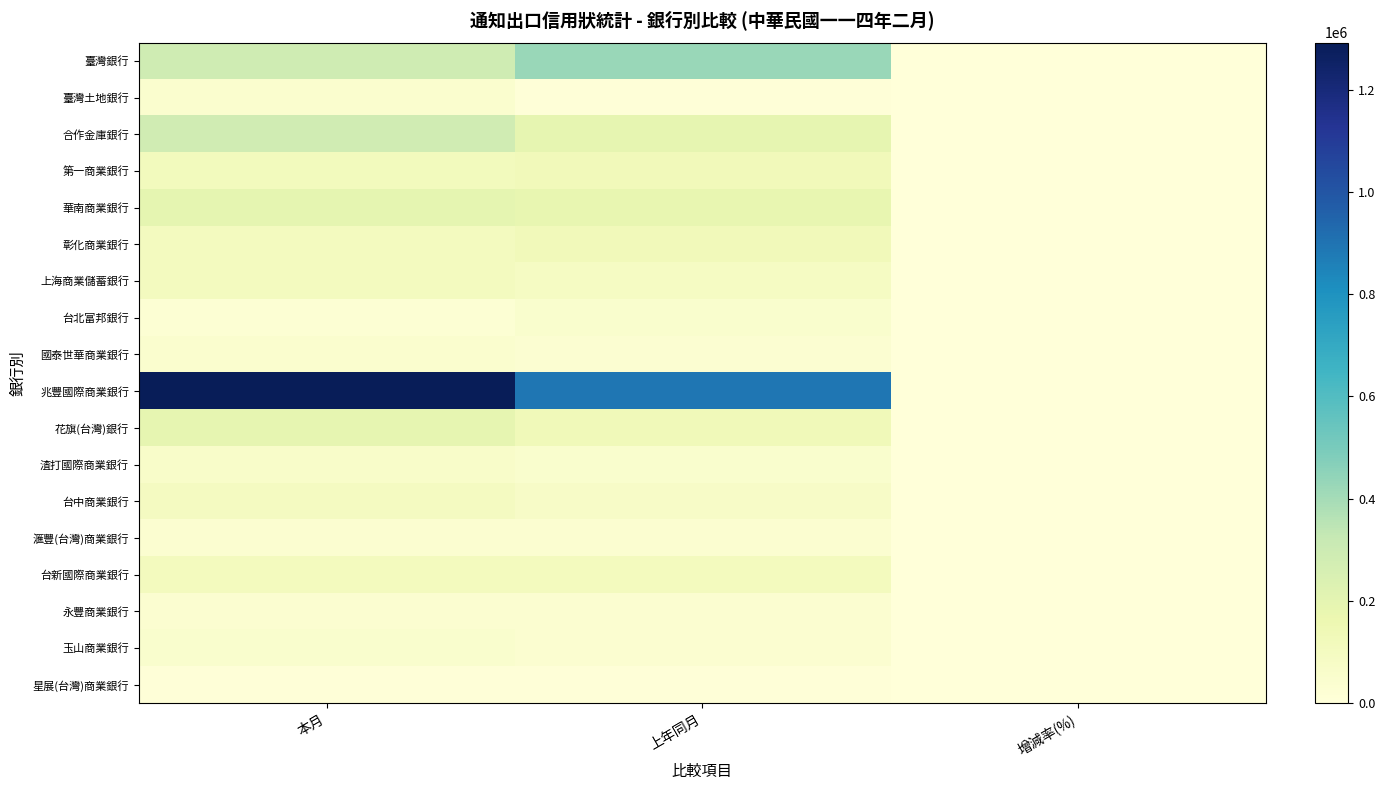

How many data points in 永豐商業銀行 are less than 36629?

1